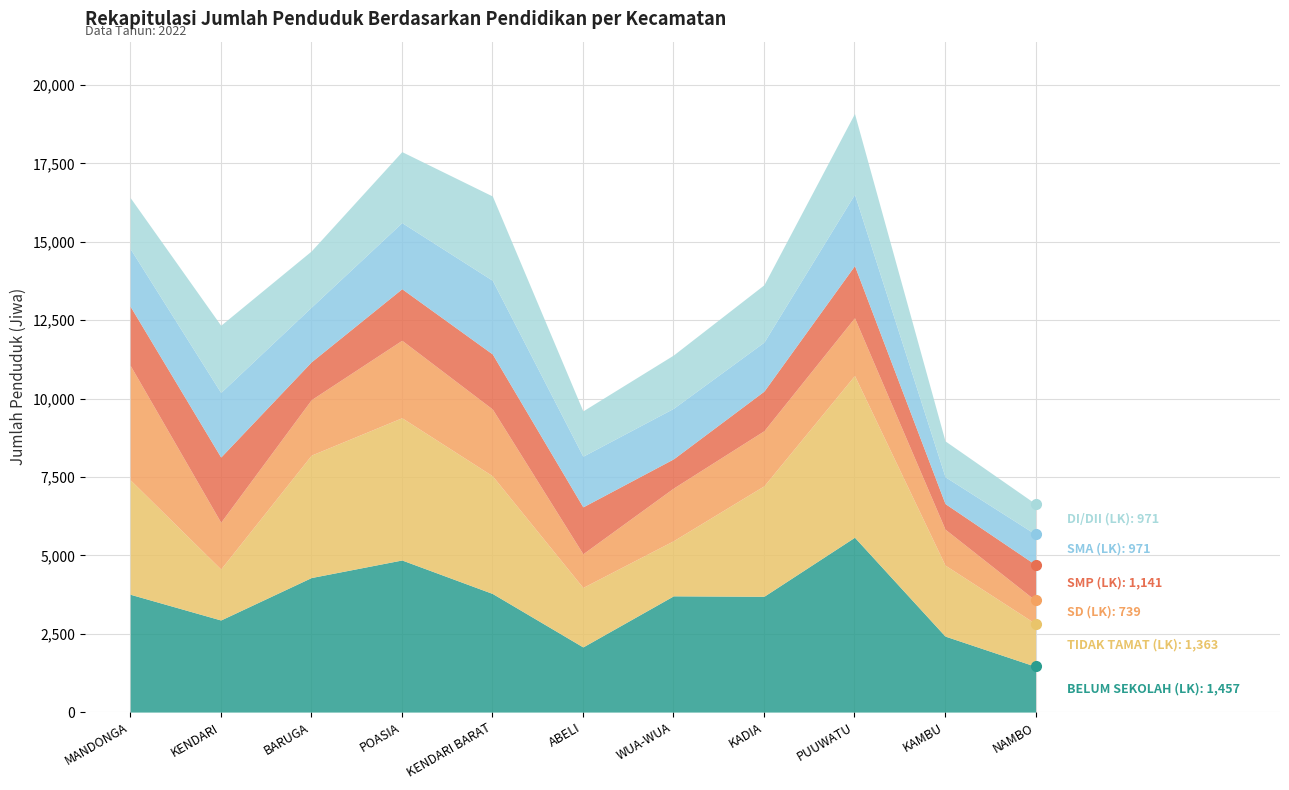

Count the number of categories in the chart.

11